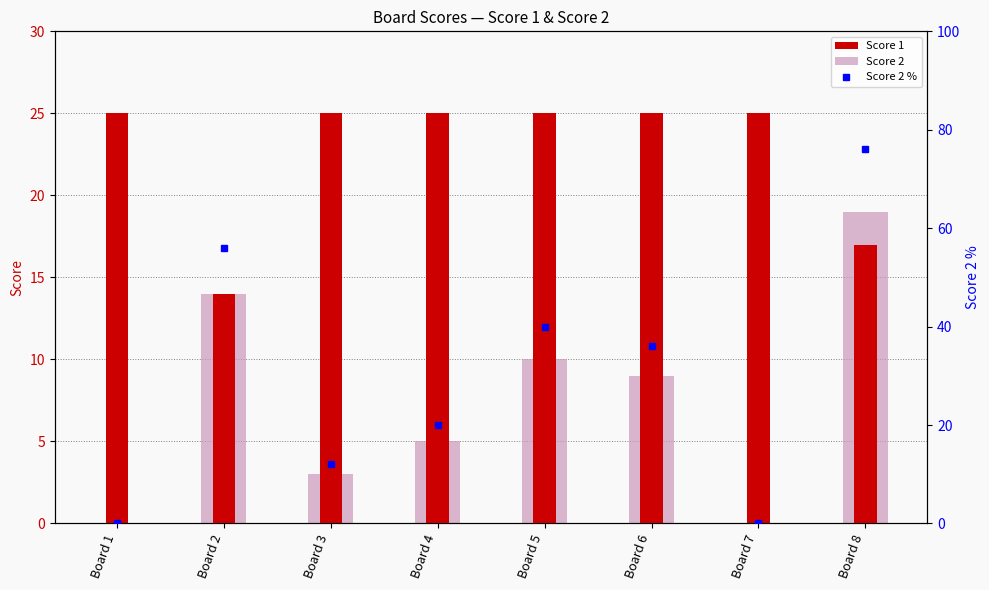

What is the value of the Score 2 bar at the 4th from the left?

5.0